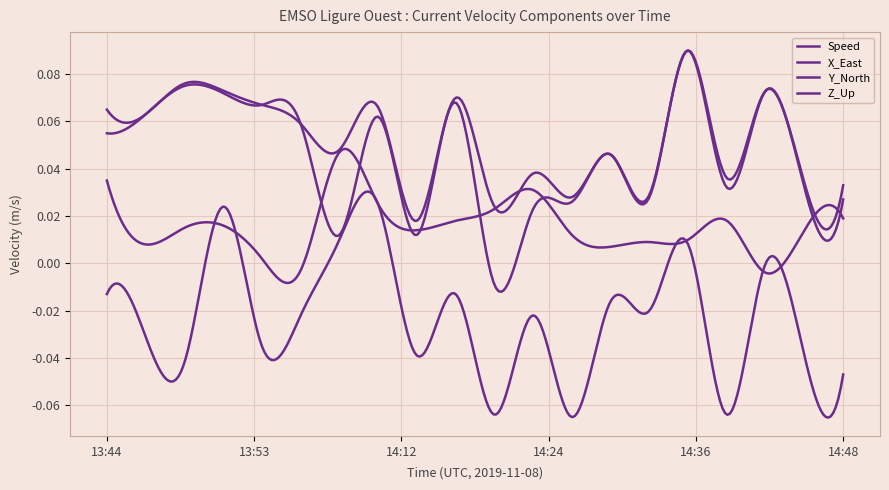

Does the chart display data point markers on the line(s)?

No